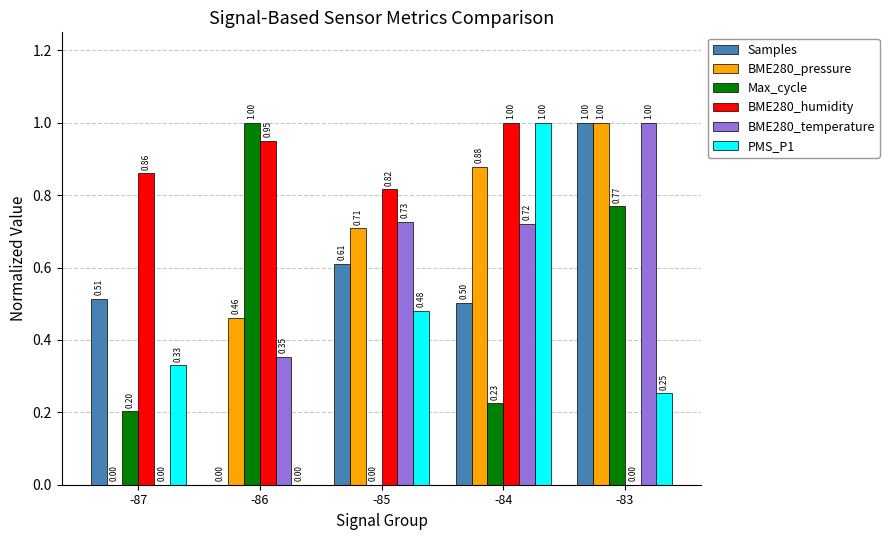

Which category has the highest value in the BME280_pressure series?

-83